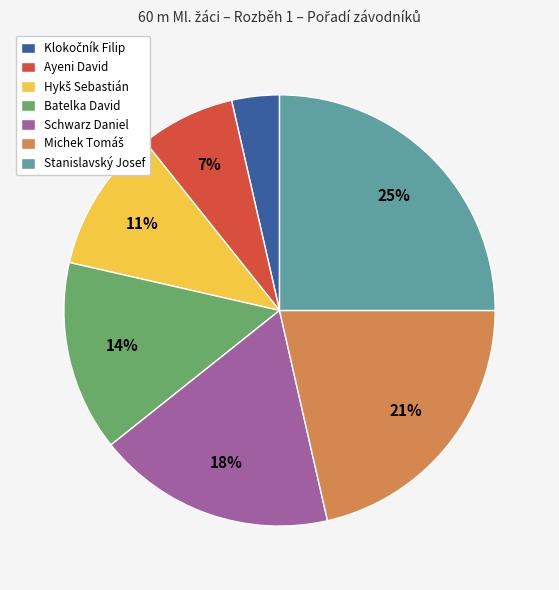

To the nearest percent, what is the combined percentage of Schwarz Daniel and Batelka David?

32%